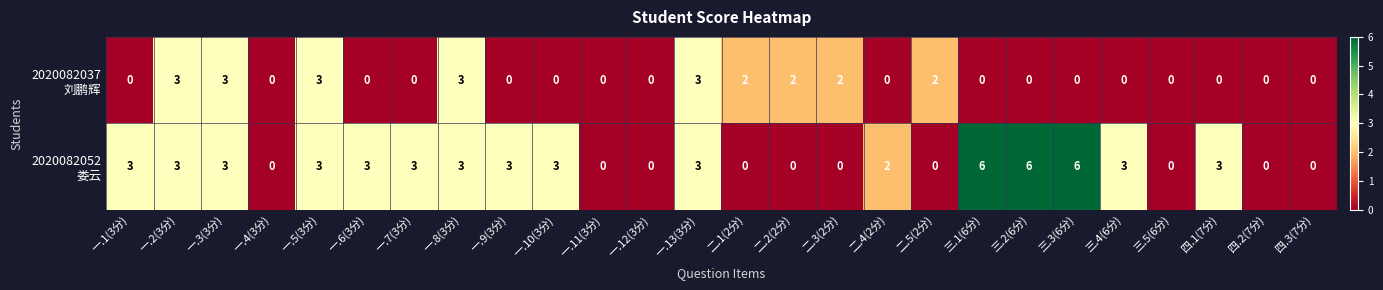

What is the spread (max minus min) of values at 一.7(3分)?

3